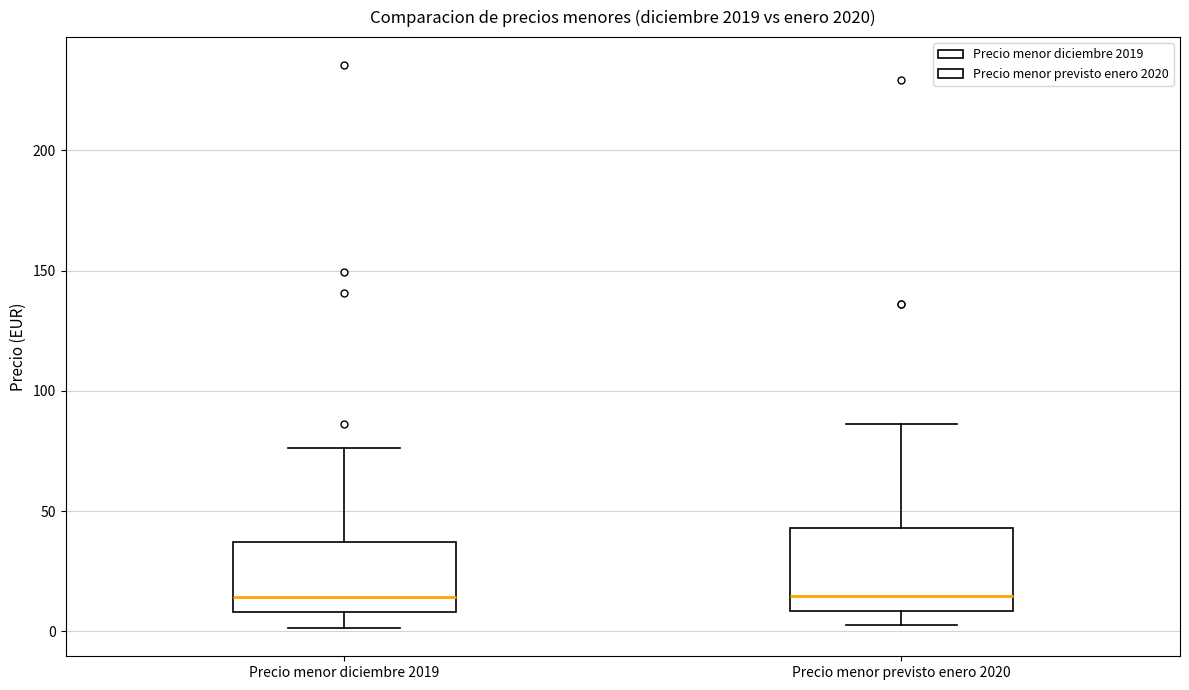

Where does the upper whisker of the box for Precio menor previsto enero 2020 end on the y-axis? The values are not printed on the chart, so give them approximately, as read against the axis.

85